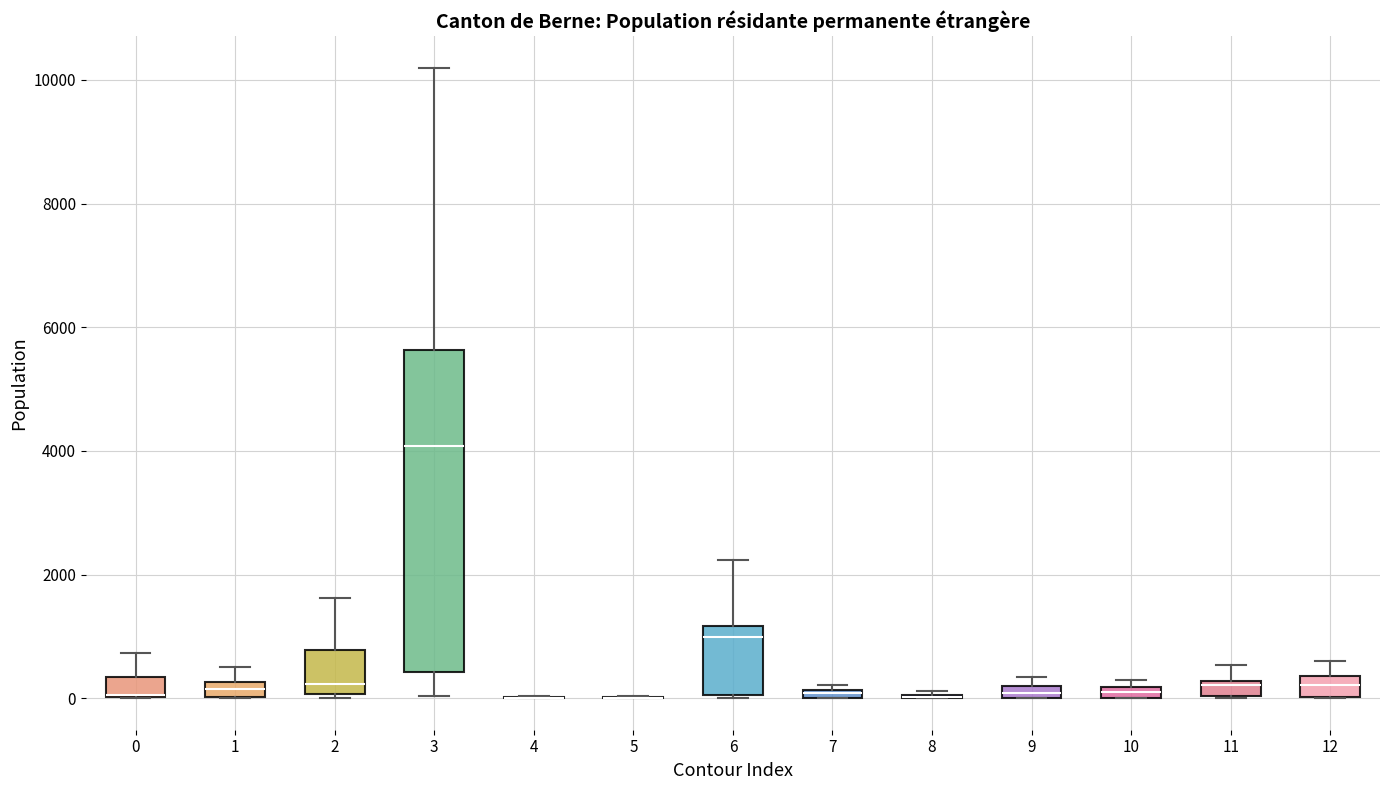

Comparing the boxes themselves (not the whiskers), which one is the tallest?

3